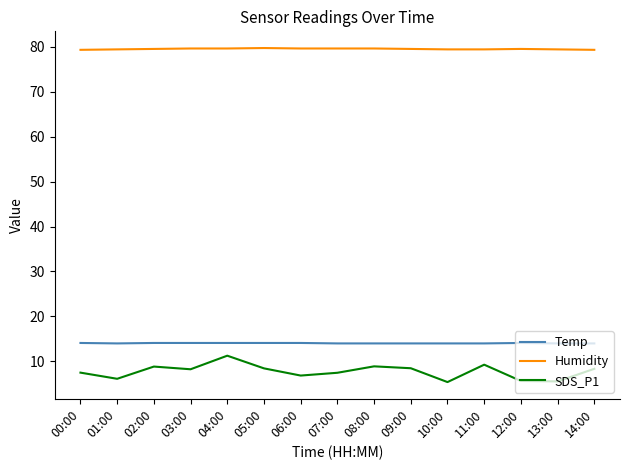

The value of SDS_P1 at 07:00 is 7.5. True or false?

True